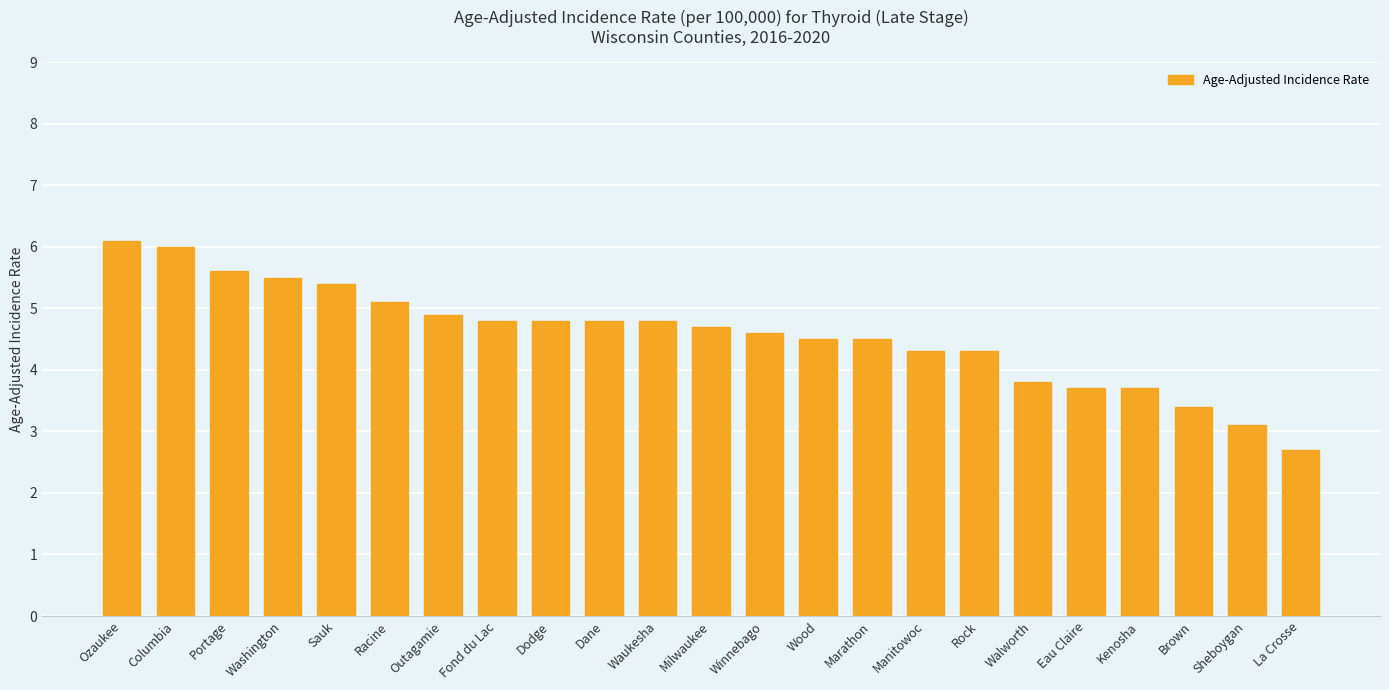

What is the difference between the values at La Crosse and Manitowoc?

1.6